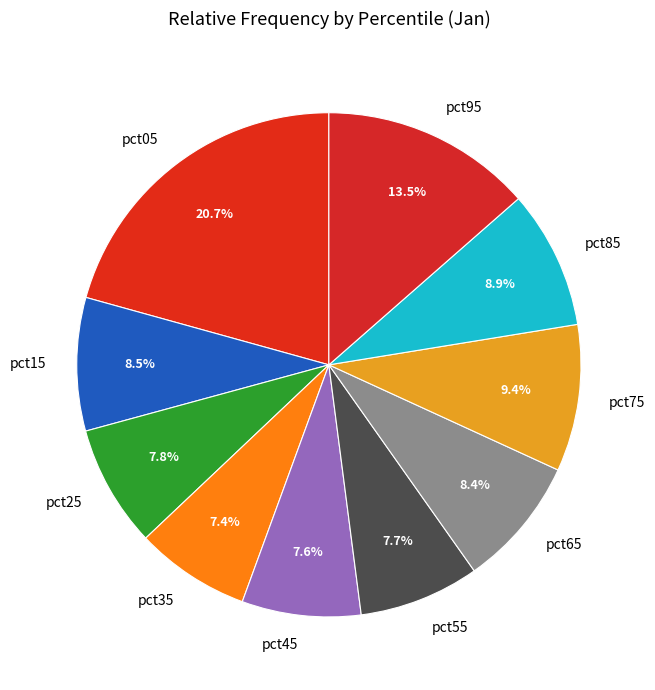

What is the largest slice in the pie chart?

pct05